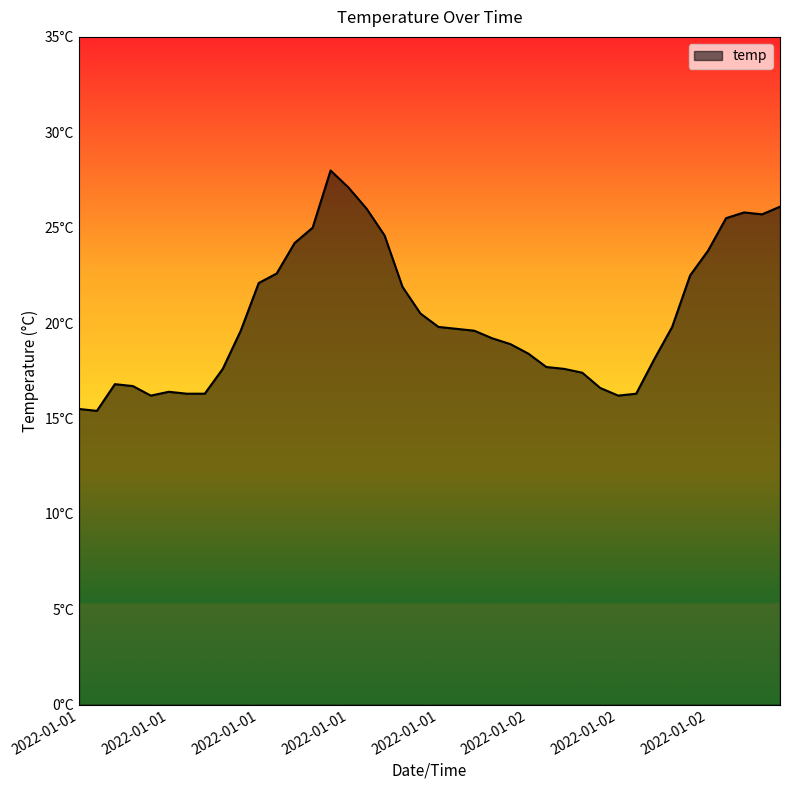

Does the chart have visible grid lines?

No